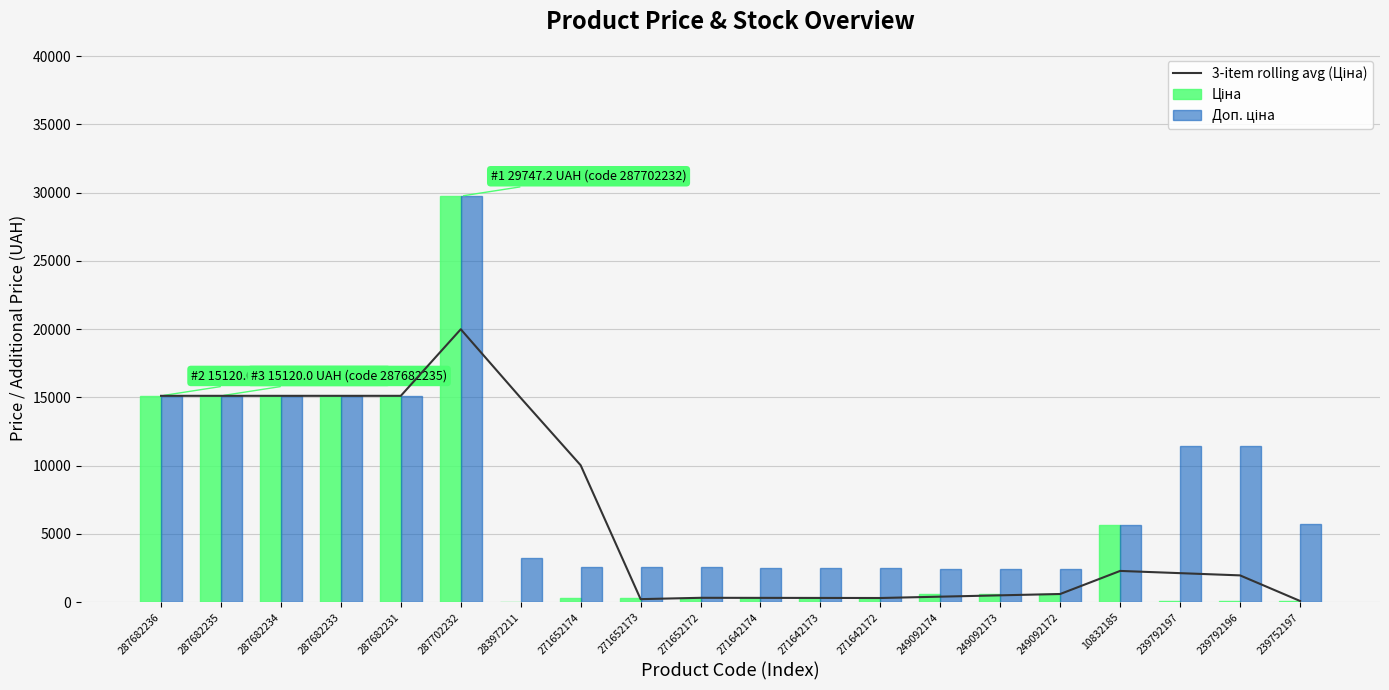

At which label does 3-item rolling avg (Ціна) first exceed 2130?

287682236